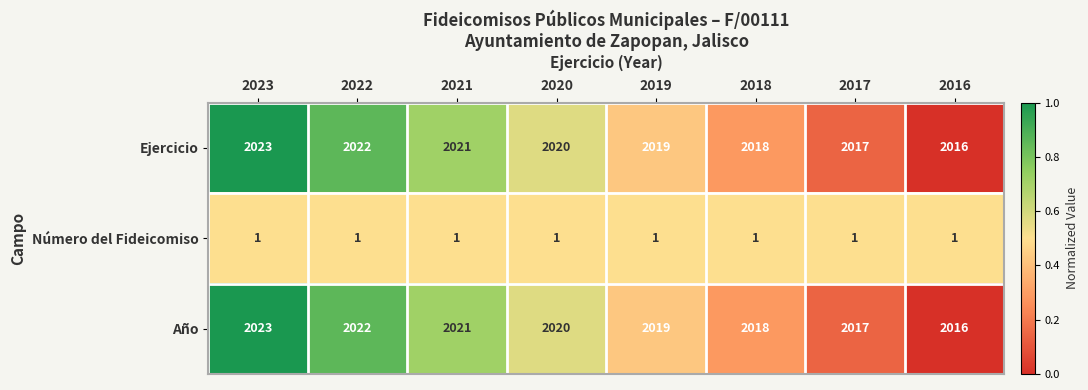

List the labels in order of Ejercicio value, largest first.

2023, 2022, 2021, 2020, 2019, 2018, 2017, 2016